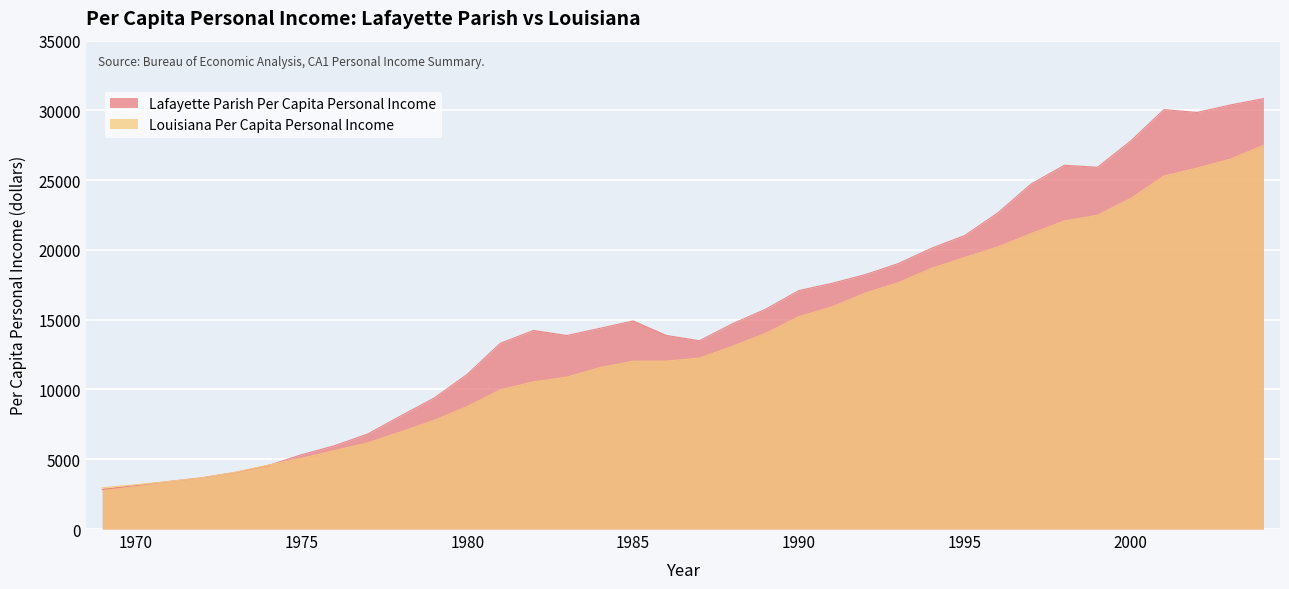

The value of Lafayette Parish Per Capita Personal Income at 1975 is 5323. True or false?

True